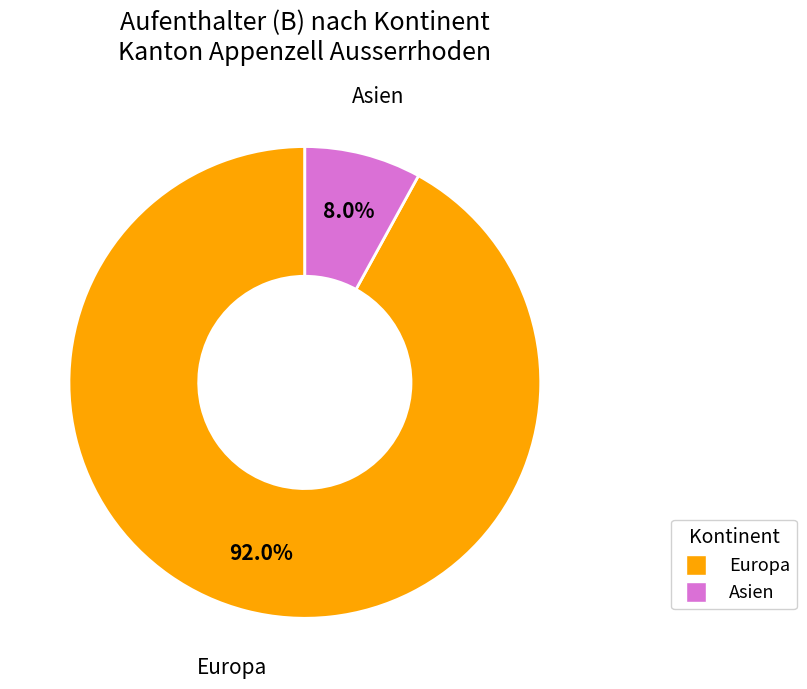

Does any single category account for the majority?

Yes